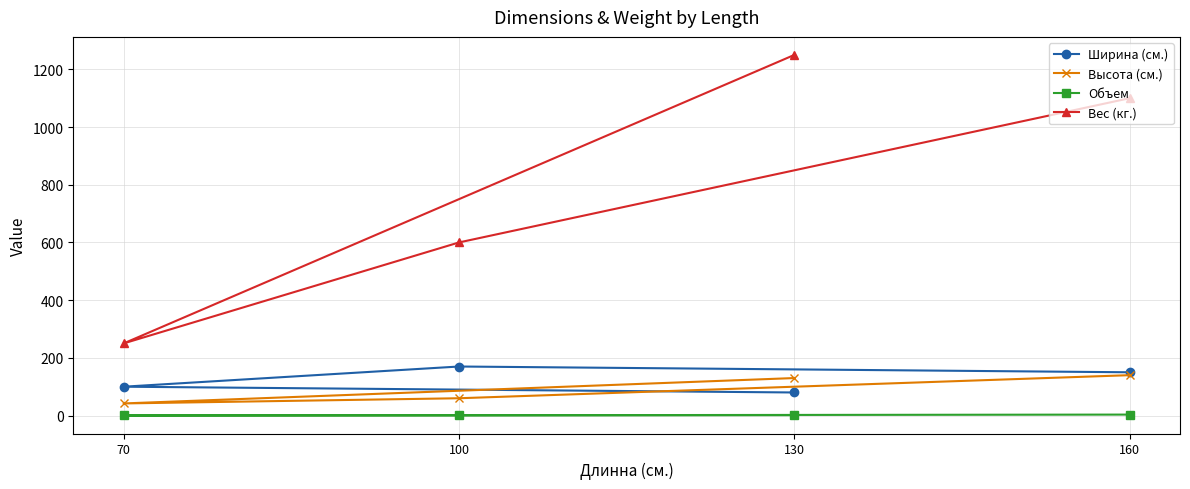

Where is the first local minimum for Вес (кг.)?

70